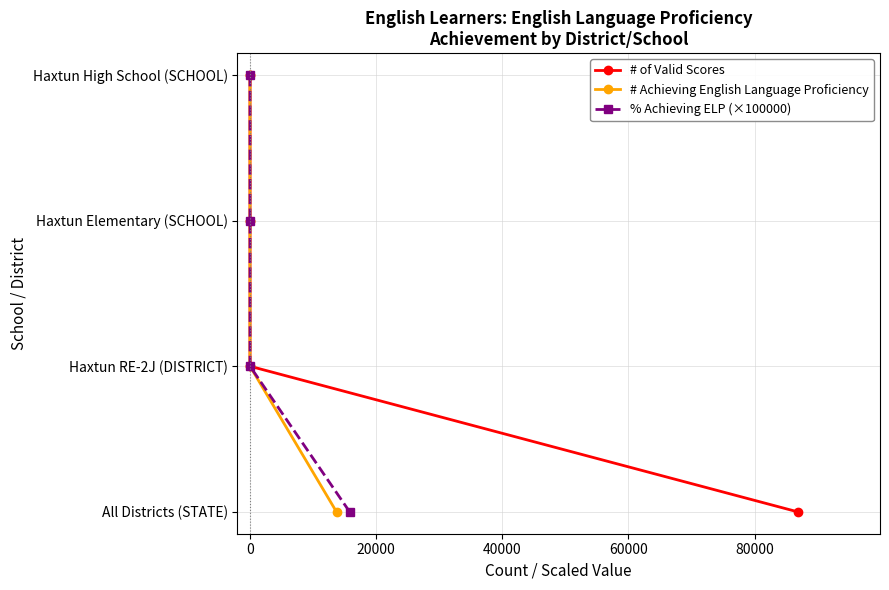

How many lines are shown in the chart?

3